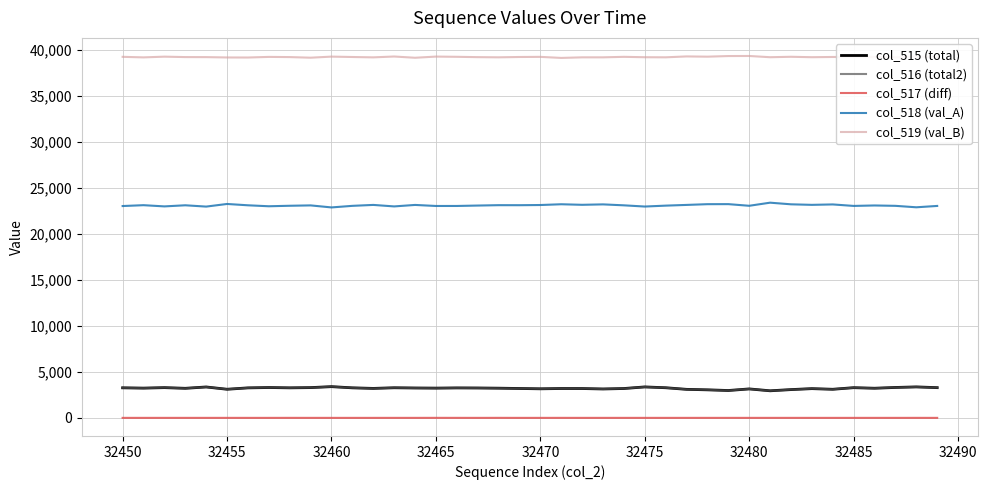

True or false: col_517 (diff) and col_518 (val_A) intersect in this chart.

False